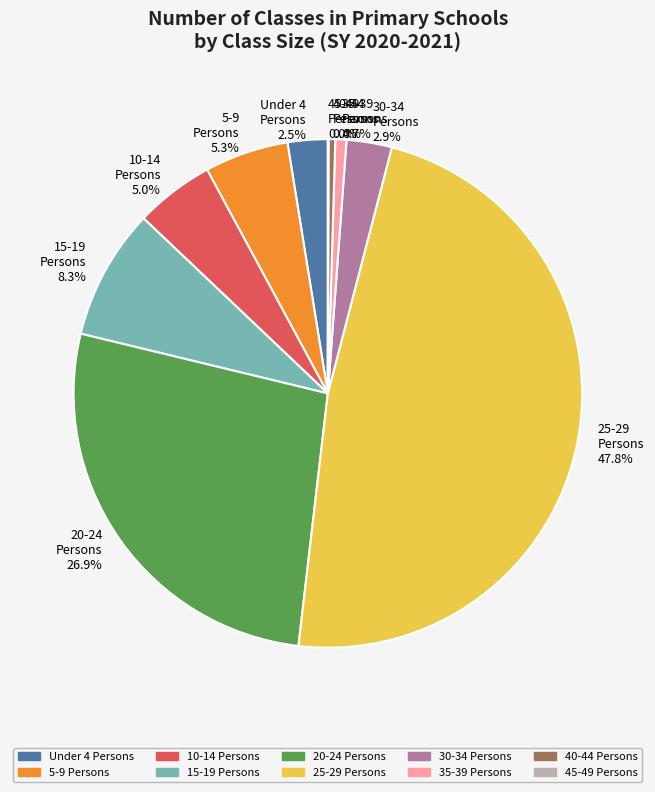

What portion of the pie excludes 15-19 Persons?

91.7%